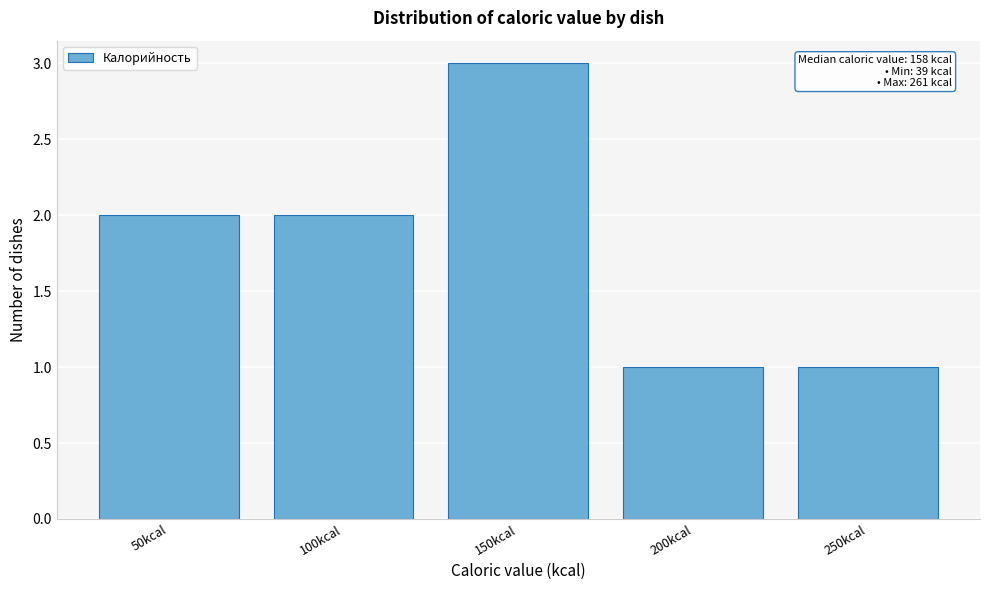

Reading left to right, transcribe all the data shown in this chart.

2	2	3	1	1